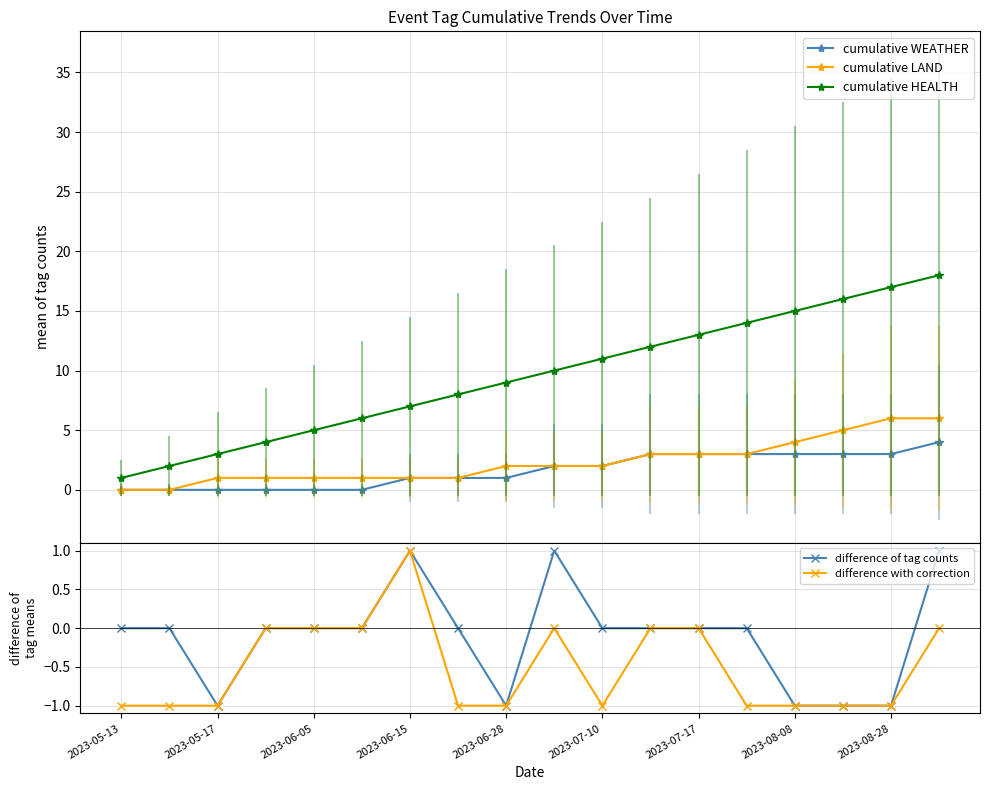

True or false: cumulative LAND and cumulative HEALTH intersect in this chart.

False